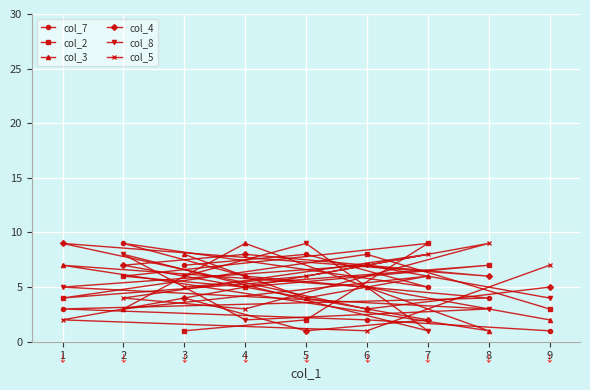

Where do col_8 and col_4 first cross each other?

0 and 1